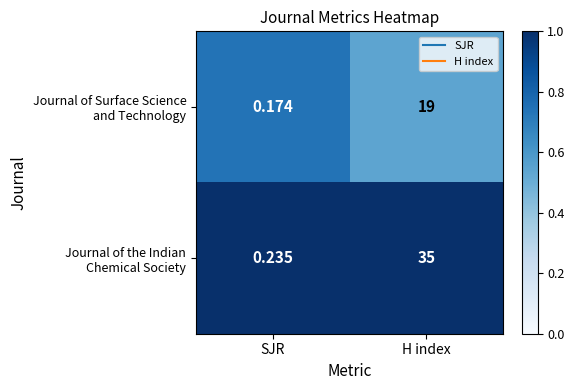

At which category does the chart reach its minimum across all series?

SJR